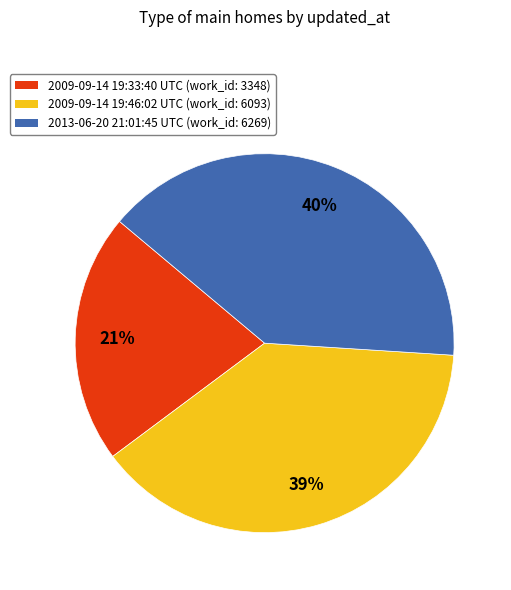

Rank the categories by value from lowest to highest.

2009-09-14 19:33:40 UTC, 2009-09-14 19:46:02 UTC, 2013-06-20 21:01:45 UTC